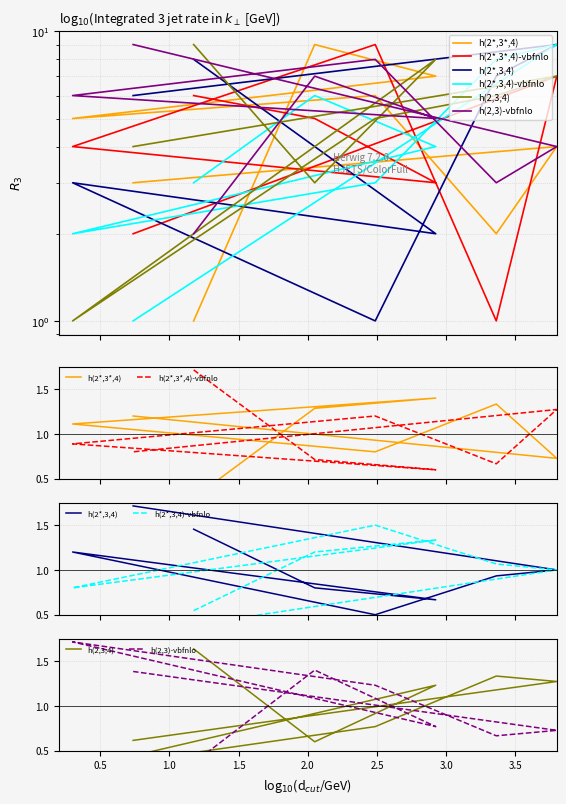

How many lines are shown in the chart?

6